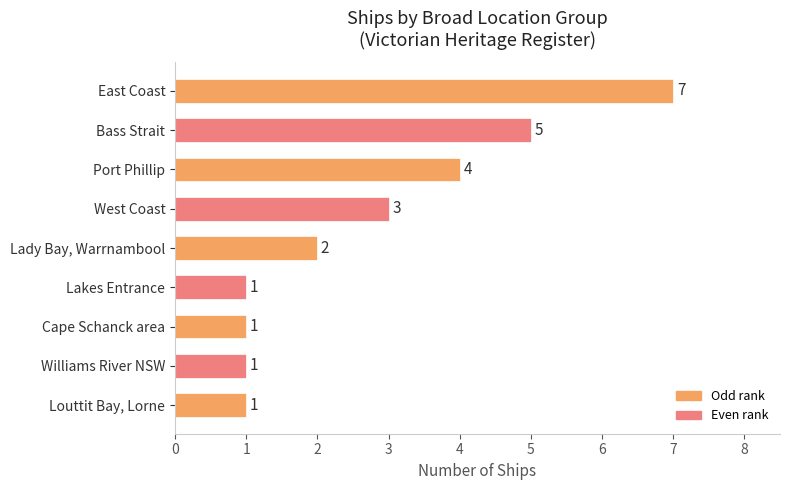

Count the values in the range 1 to 4.

7